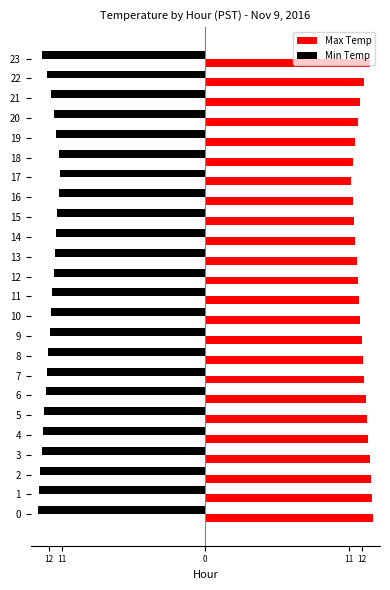

What is the sum of all Max Temp values?

288.1